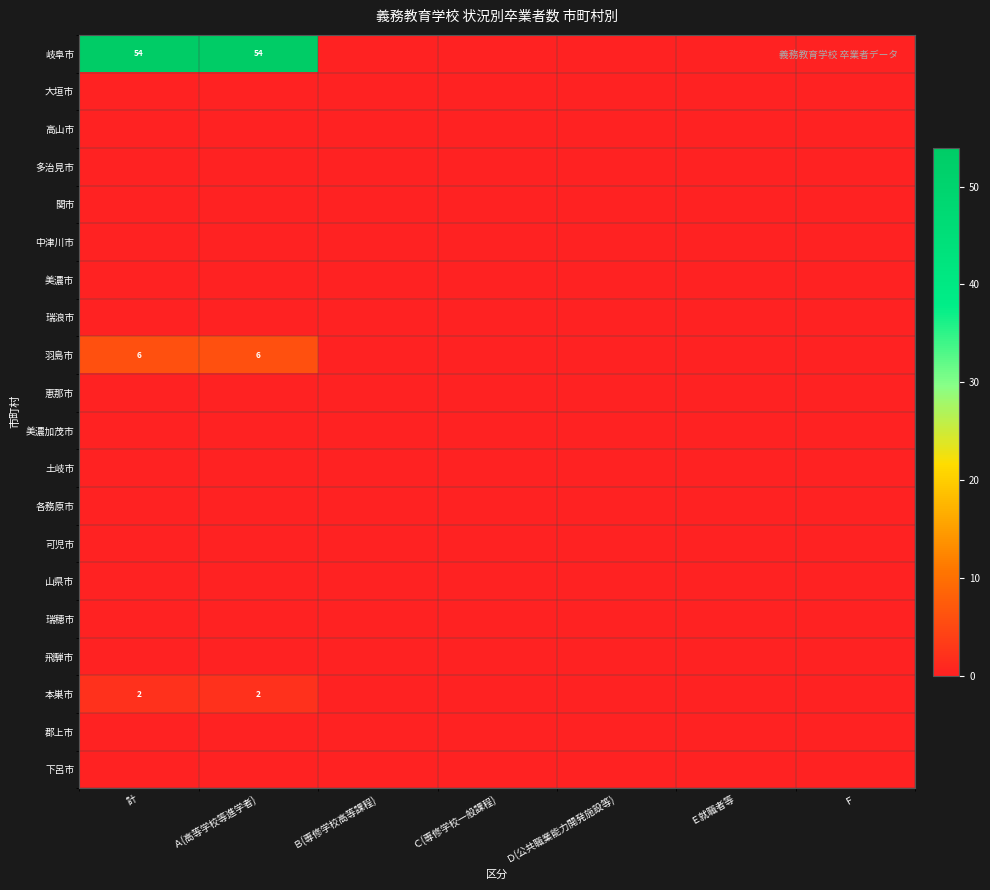

Is it true that 関市 equals 0 at Ｄ(公共職業能力開発施設等)?

True